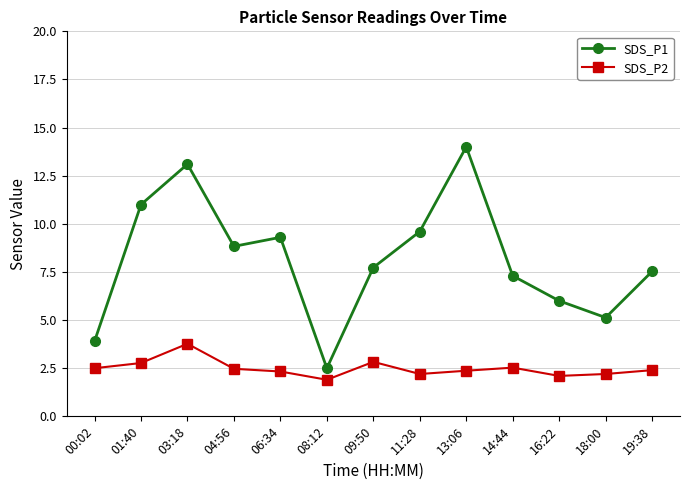

Where is the first local maximum for SDS_P2?

03:18